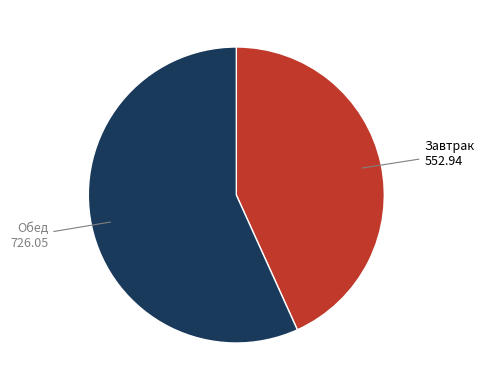

Combined, do Обед and Завтрак account for over 50%?

Yes